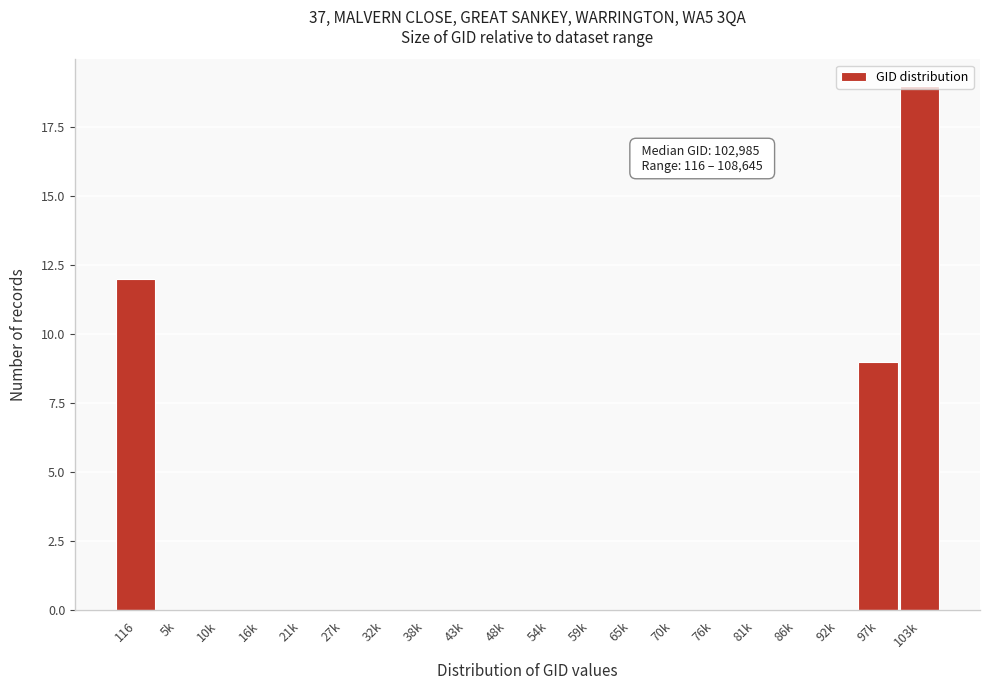

Which label corresponds to the largest value in the chart?

103k